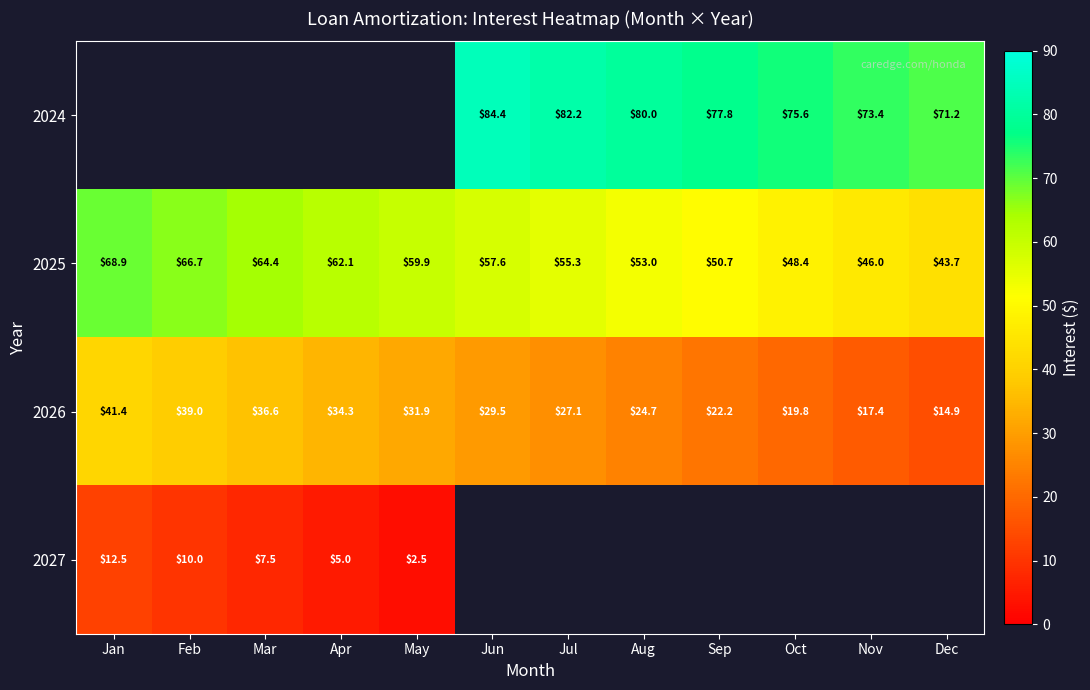

At which label does 2026 first exceed 29?

Jan